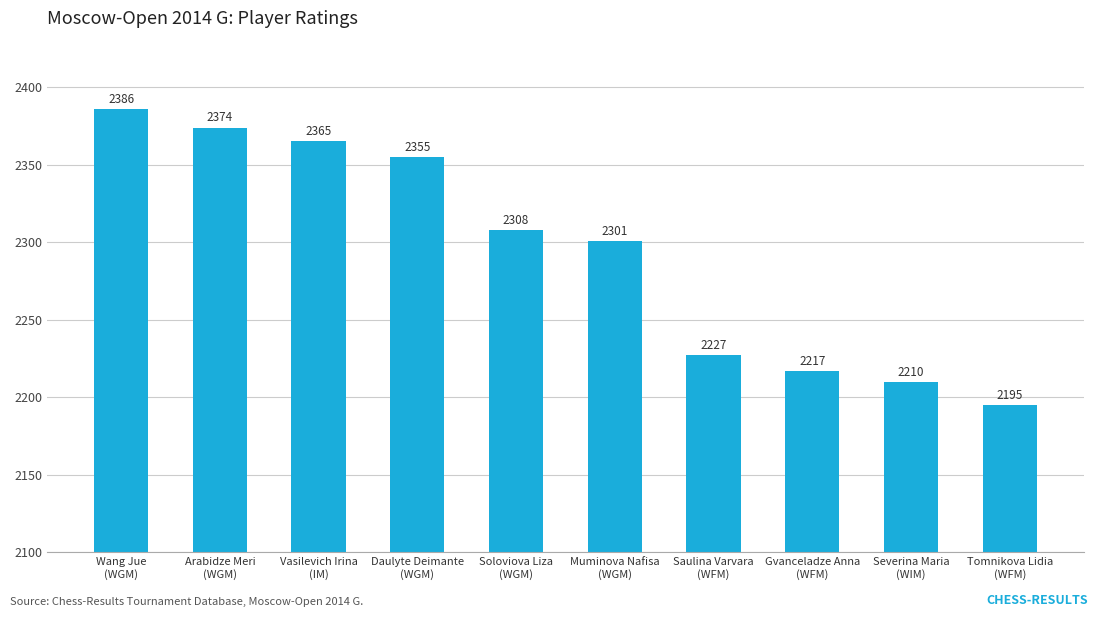

How many data points are less than 2308?

5